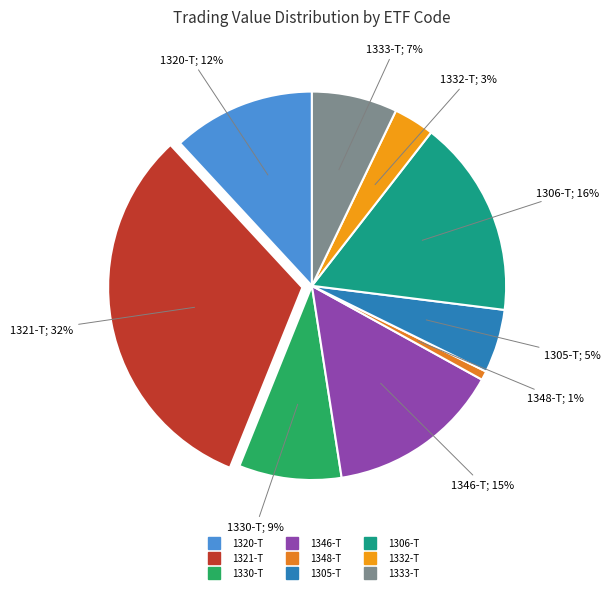

What is the ratio of the value at 1348-T to the value at 1330-T?

0.1